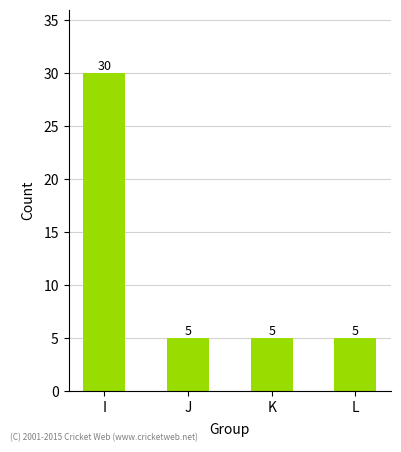

Reading left to right, extract all data points from this chart.

30	5	5	5